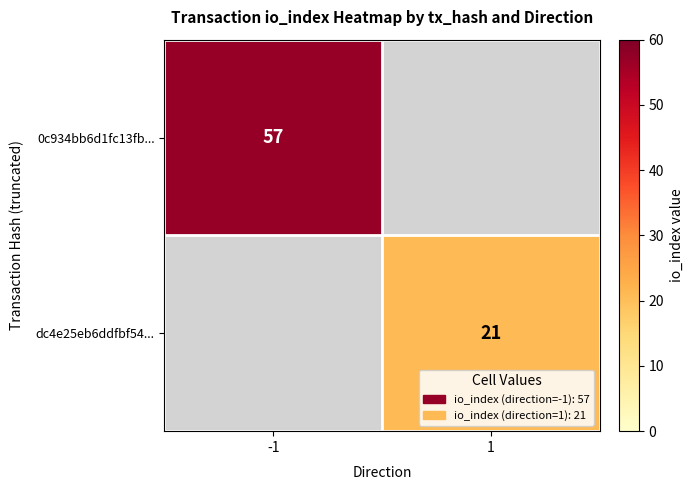

True or false: 0c934bb6d1fc13fb... has a value of 57 at -1.

True